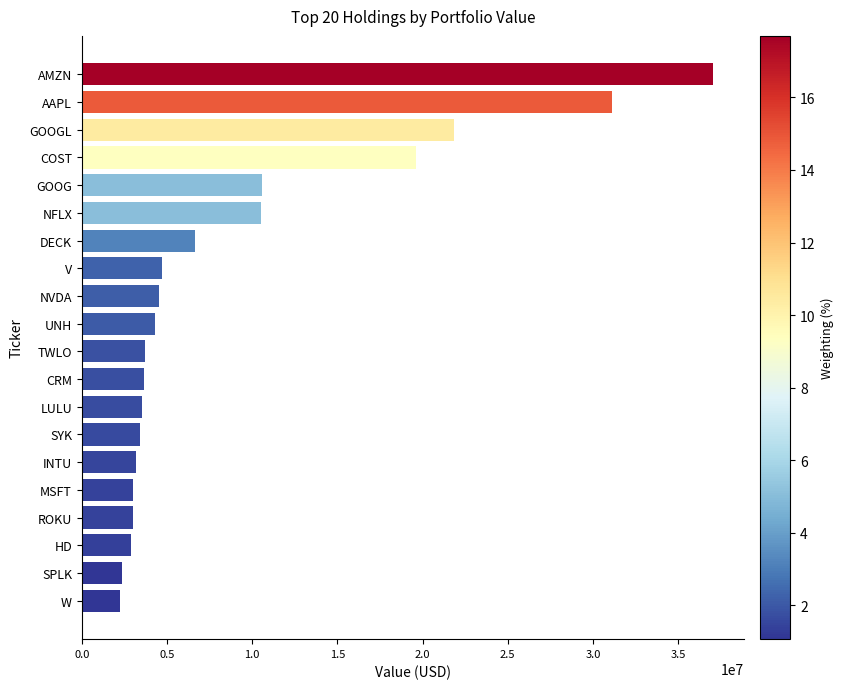

What is the average value?

9097900